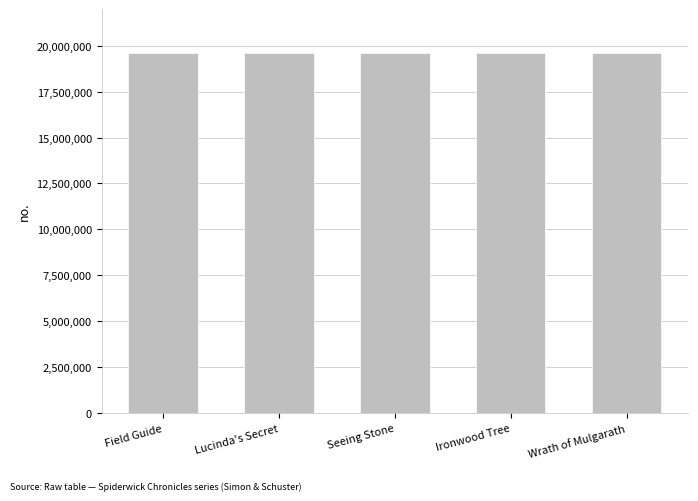

What is the label of the 2nd bar from the left?

Lucinda's Secret